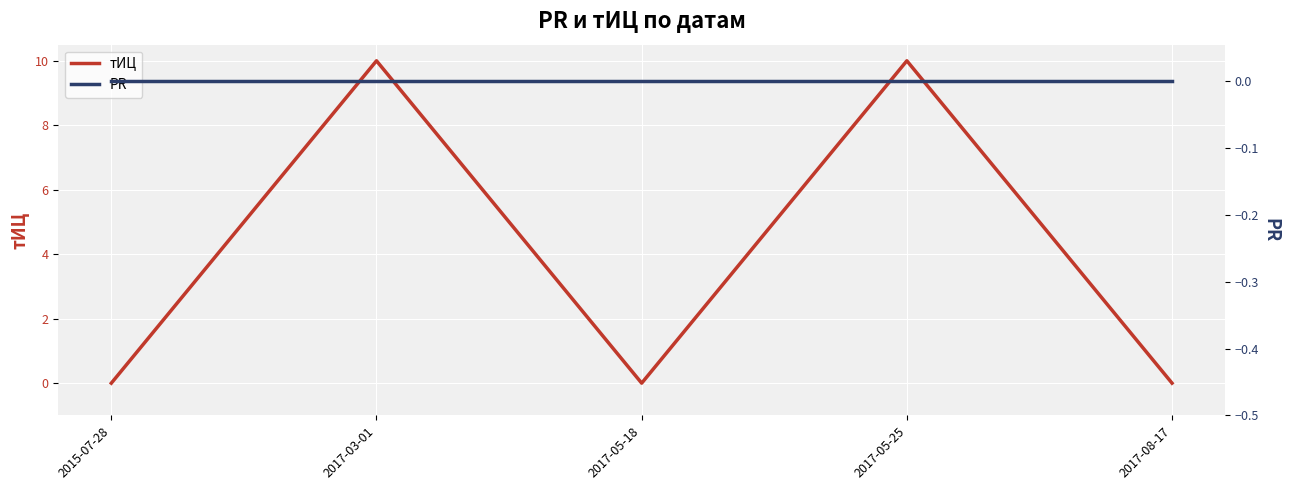

True or false: PR and тИЦ cross at least once.

False